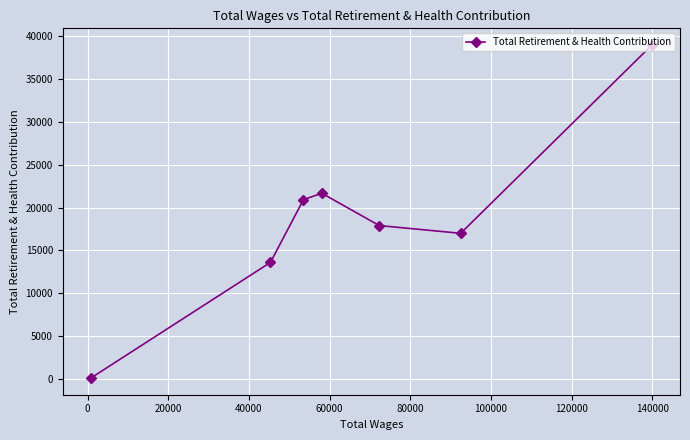

What is the difference between the maximum and minimum values?

38846